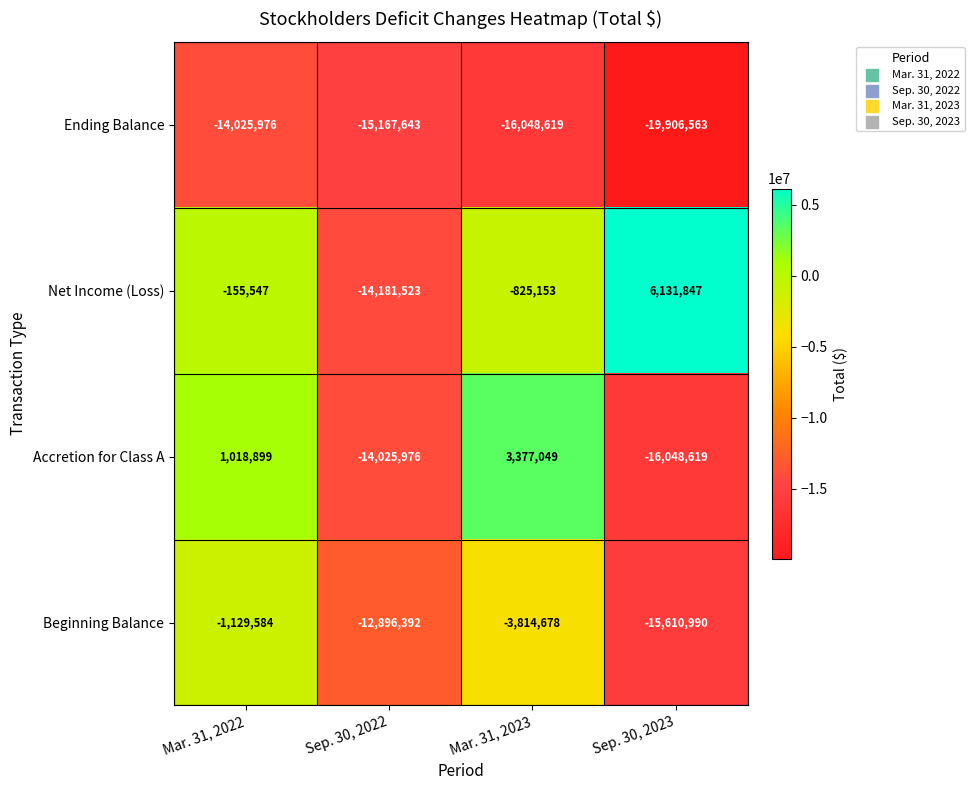

What is the spread (max minus min) of values at Mar. 31, 2023?

19425668